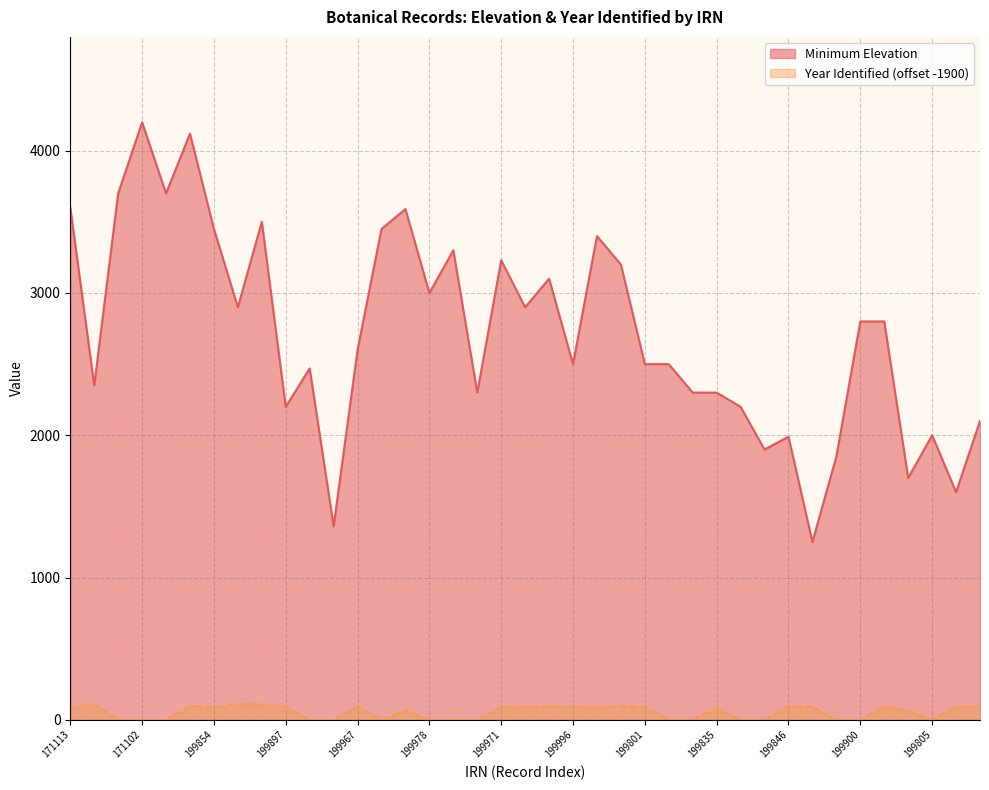

The Minimum Elevation series shows 801 at 199843. True or false?

False